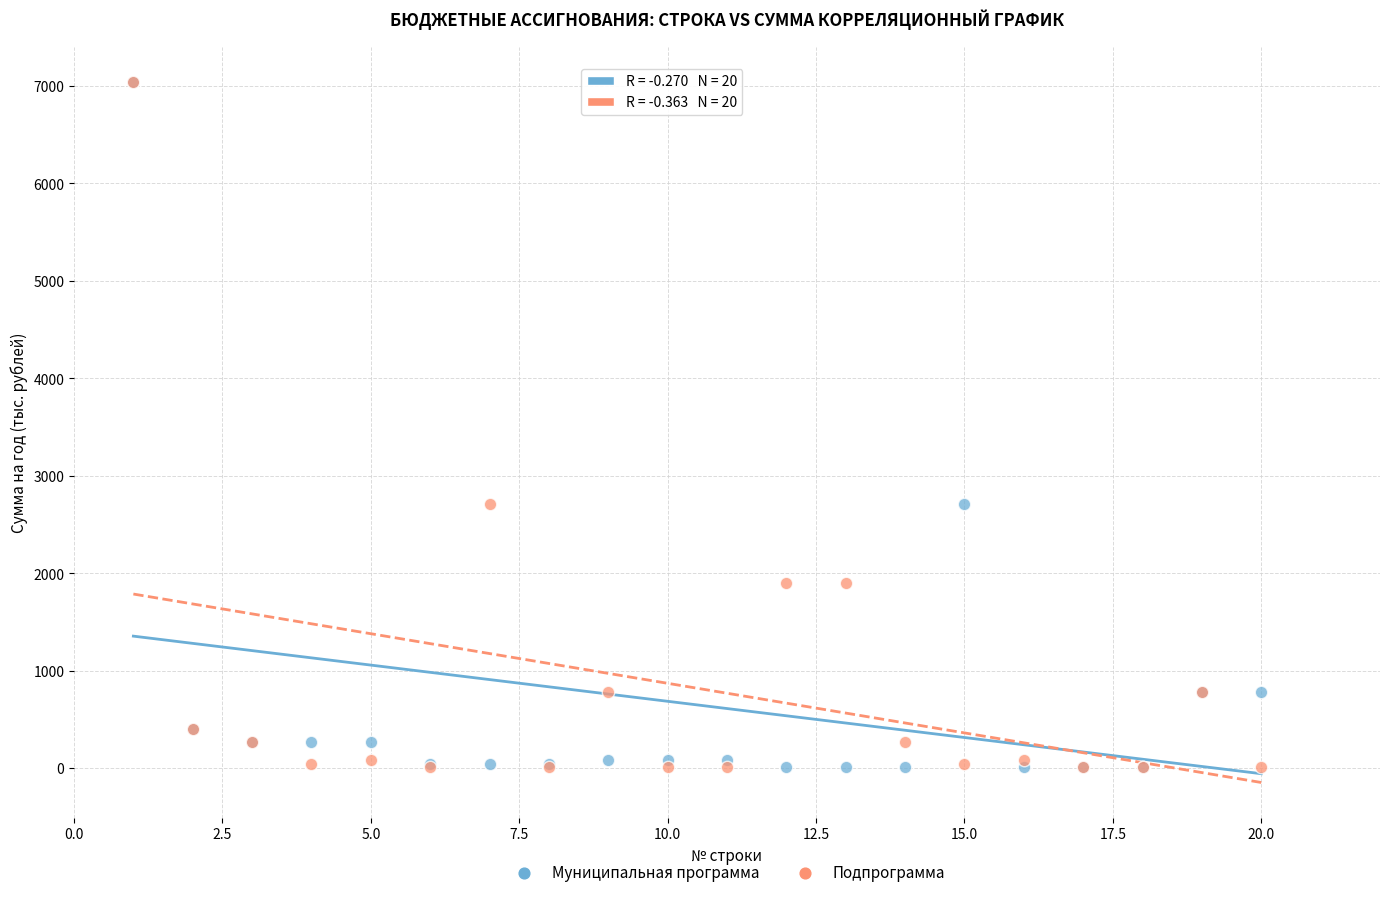

What are all the series names shown in the legend?

Муниципальная программа, Подпрограмма